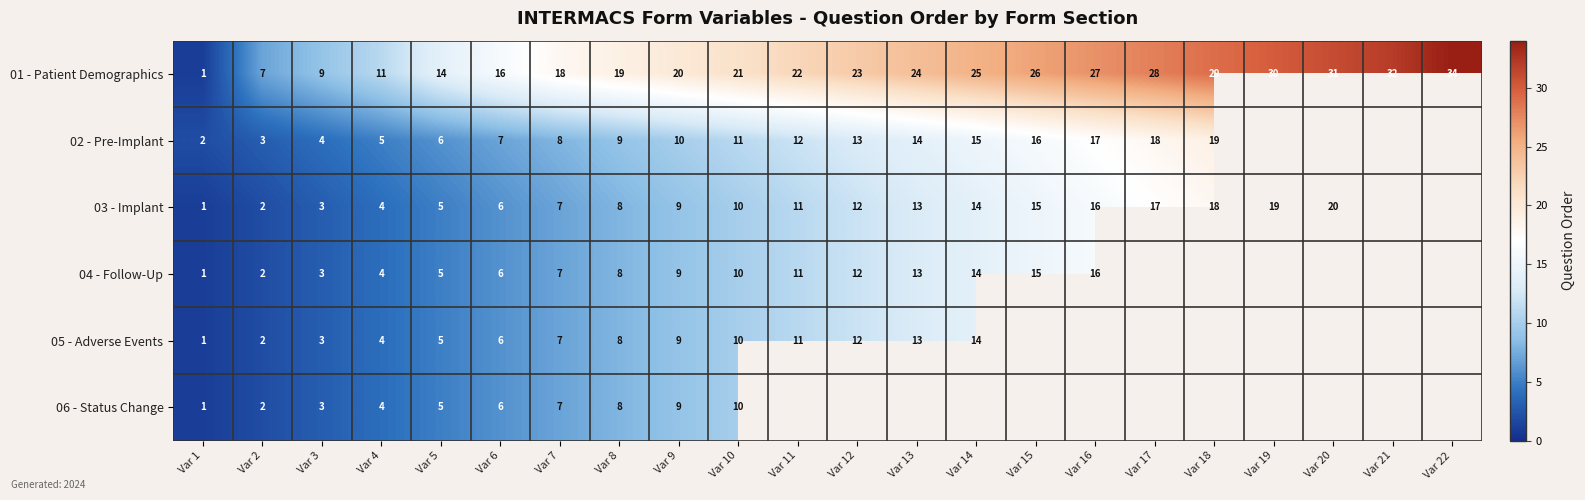

Is the value of 05 - Adverse Events at Var 1 greater than the value of 01 - Patient Demographics at Var 12?

No